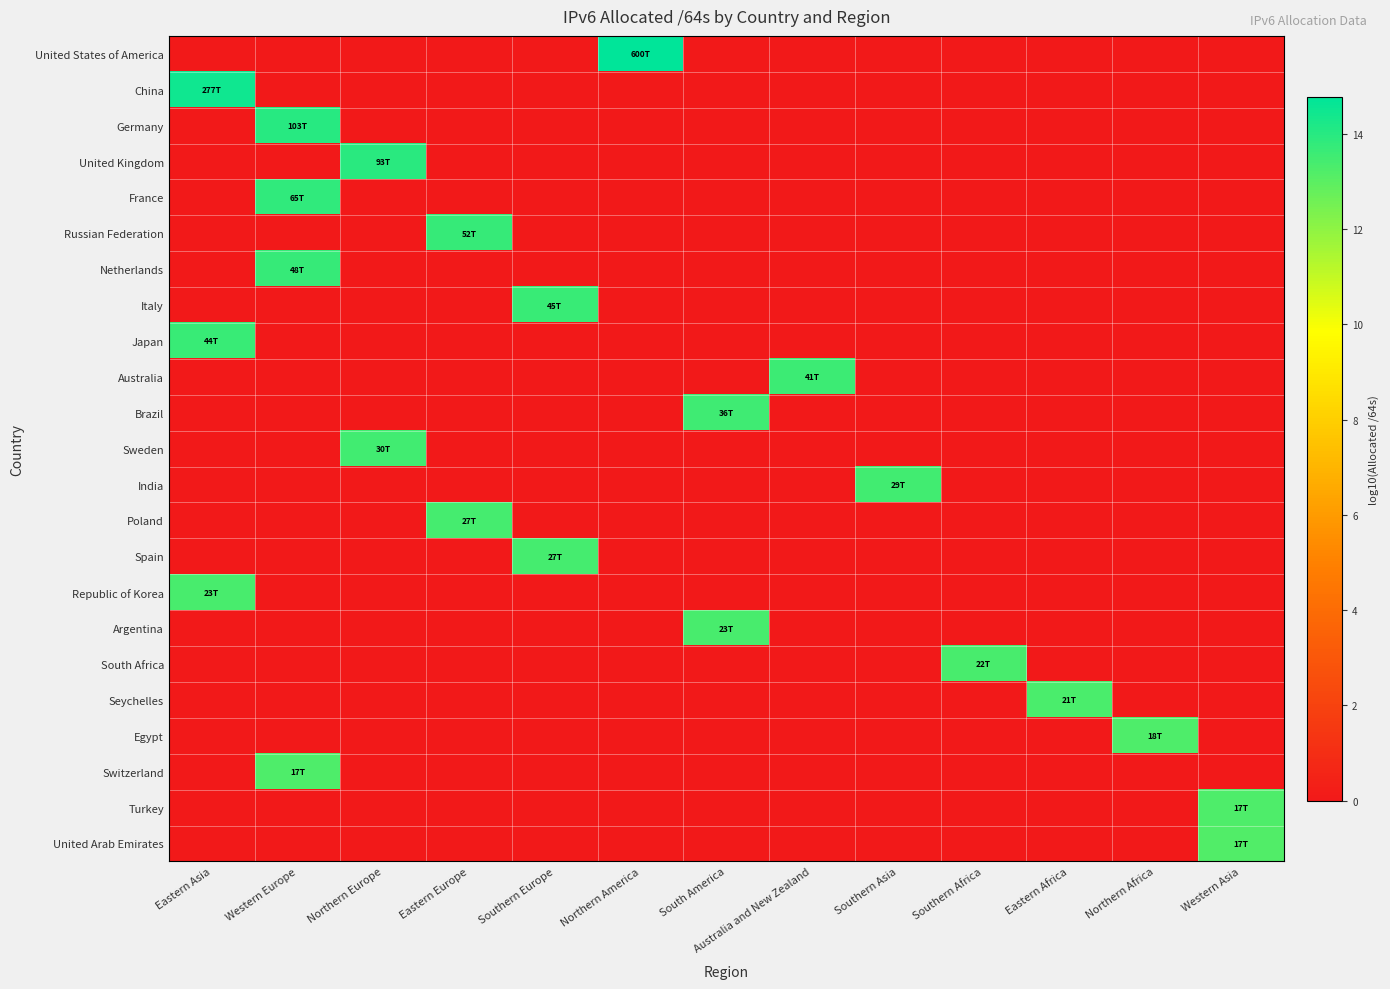

Count the number of categories in the chart.

13